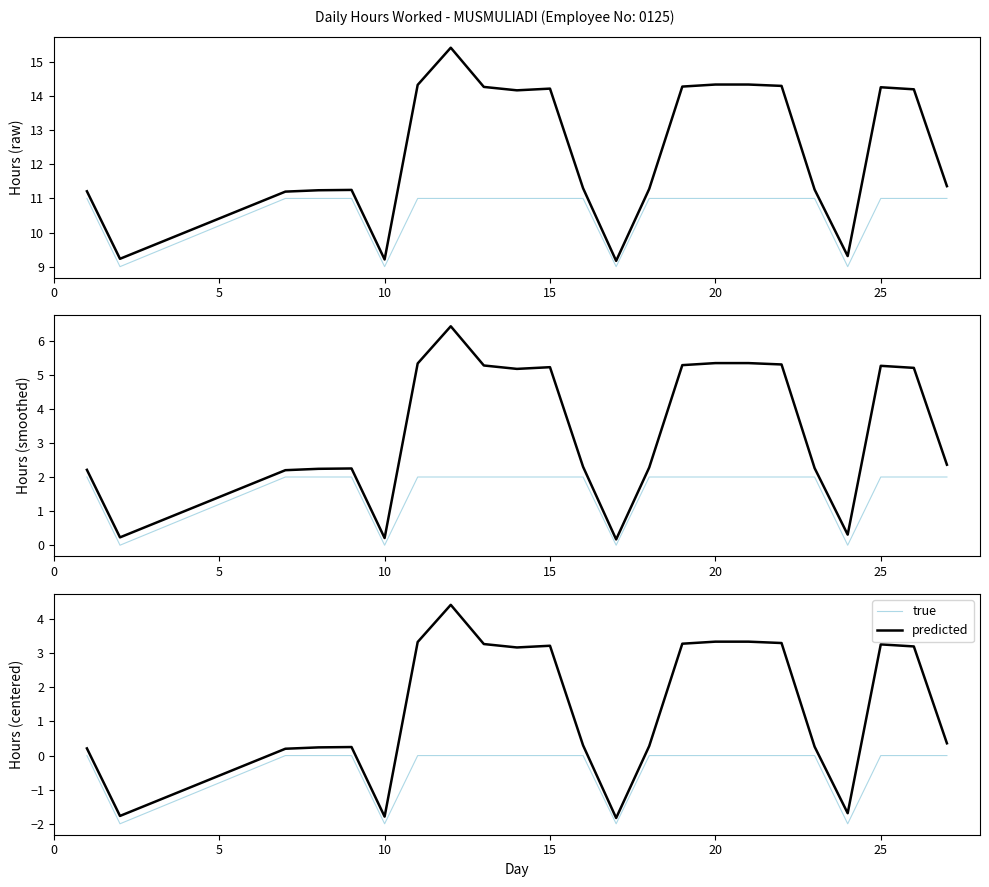

What is the difference between the second highest and minimum values in the true series?

2.0